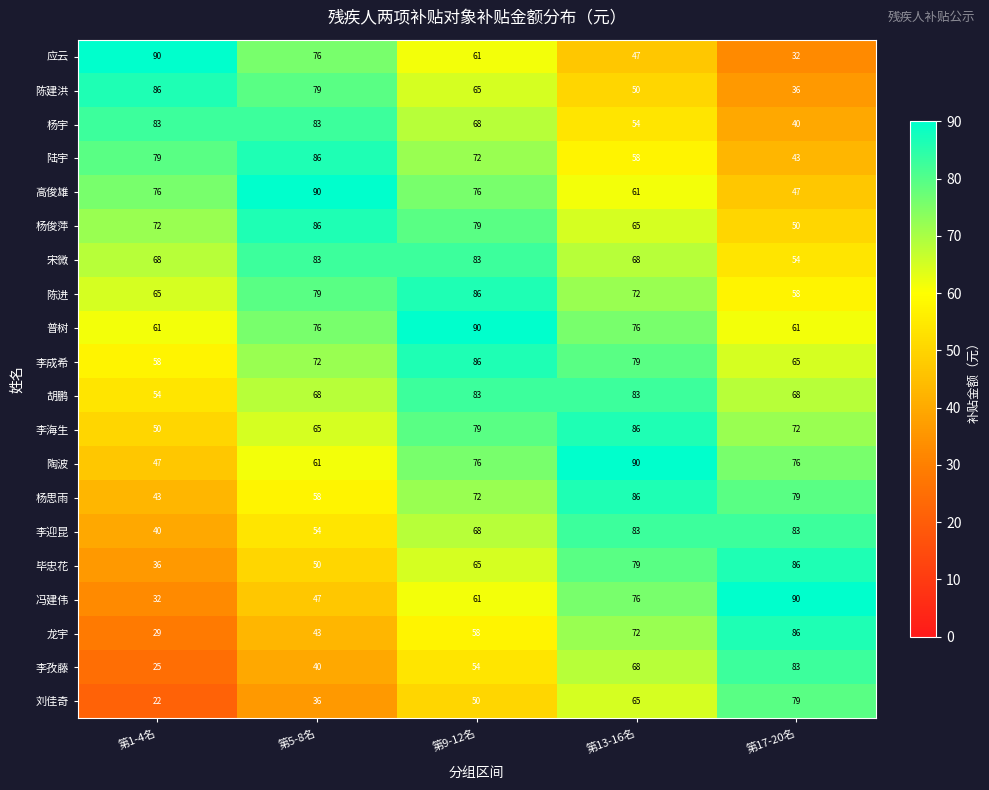

How many categories are shown in the chart?

5